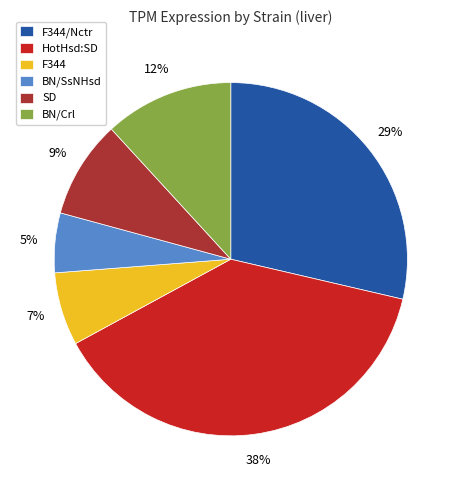

True or false: F344 accounts for 1% of the total.

False